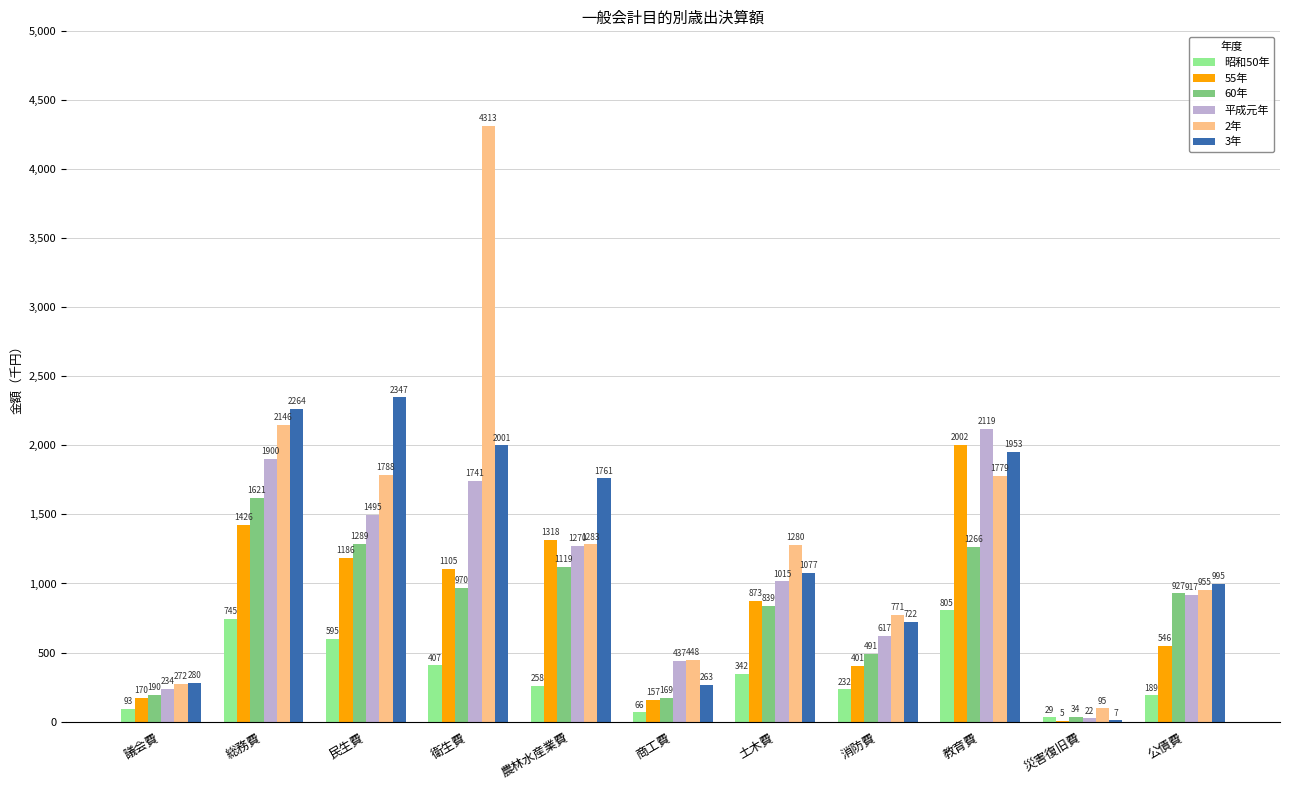

What is the difference between the highest and lowest values at 商工費?

381568